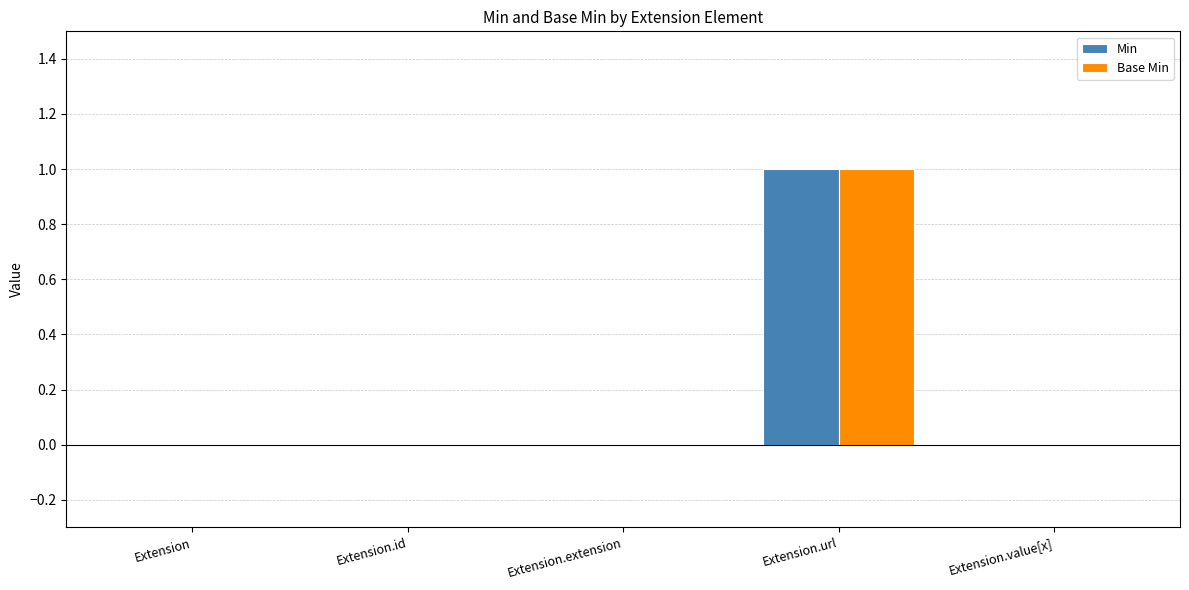

Is it true that Min equals 0 at Extension.extension?

True